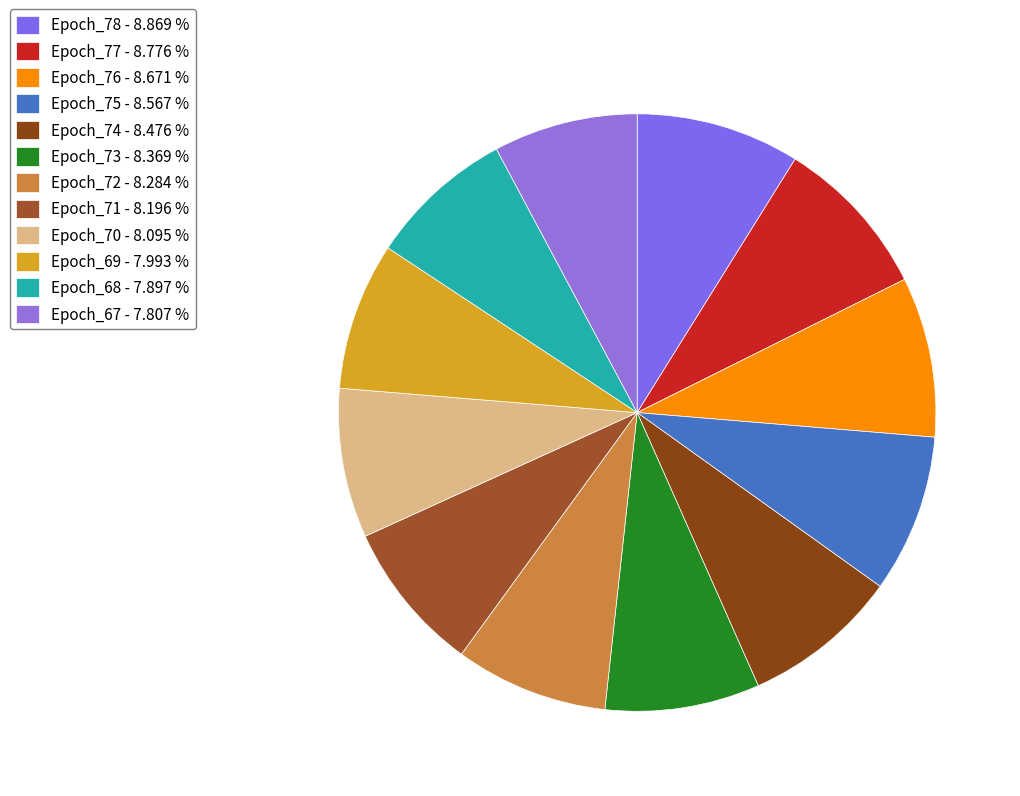

How much of the chart is everything except Epoch_75?

91.4%